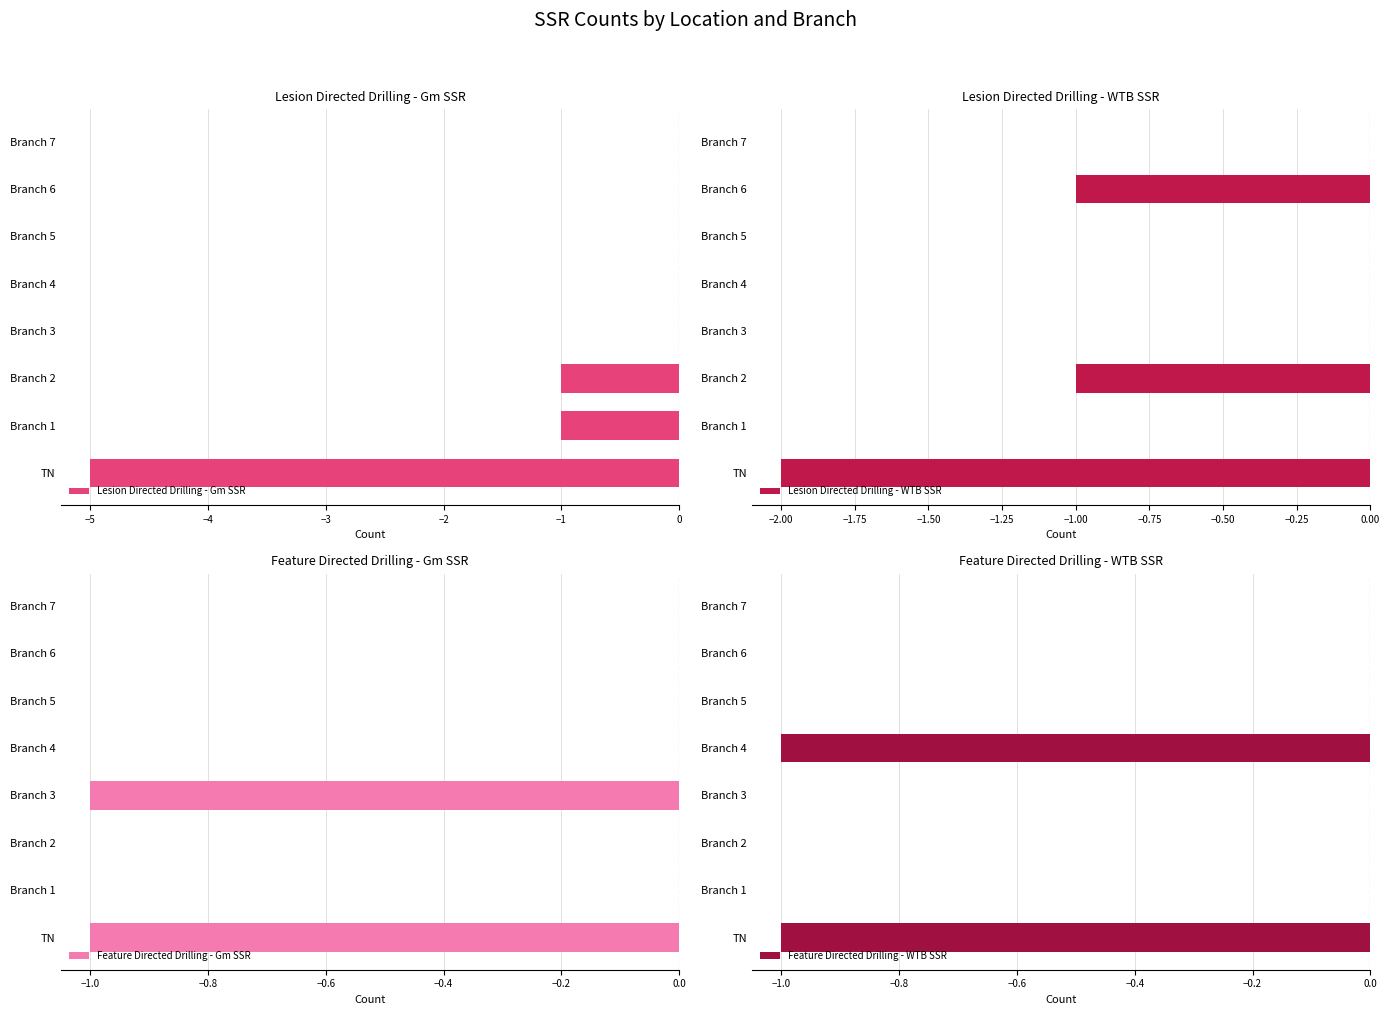

Reading left to right, extract all data points from this chart.

Lesion Directed Drilling - Gm SSR: -5	-1	-1	0	0	0	0	0
Lesion Directed Drilling - WTB SSR: -2	0	-1	0	0	0	-1	0
Feature Directed Drilling - Gm SSR: -1	0	0	-1	0	0	0	0
Feature Directed Drilling - WTB SSR: -1	0	0	0	-1	0	0	0